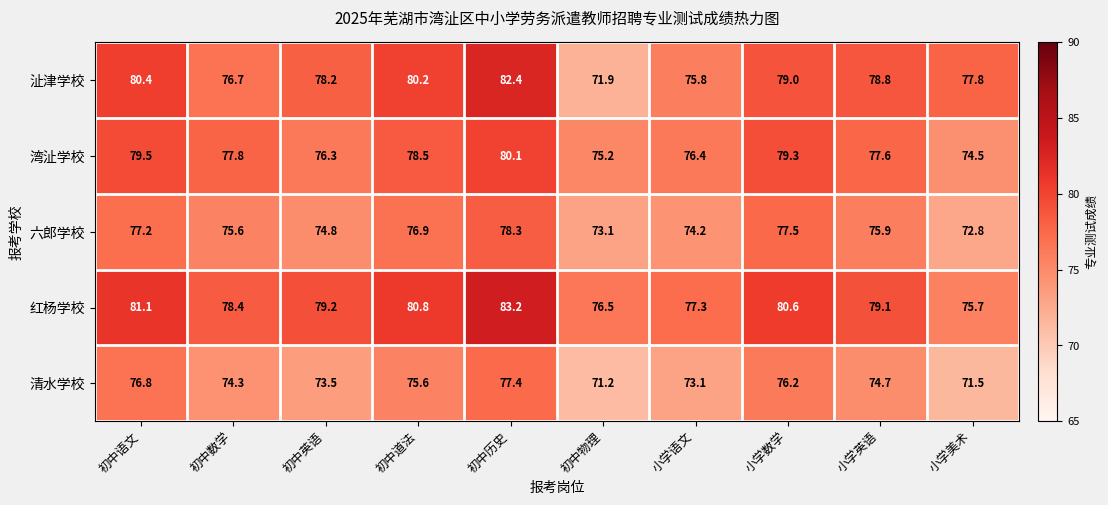

The 六郎学校 series shows 74.2 at 小学语文. True or false?

True